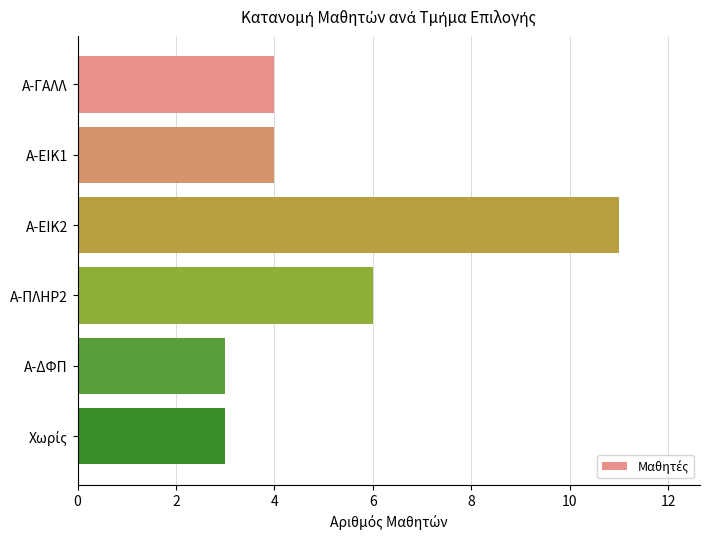

Are the bars horizontal?

Yes